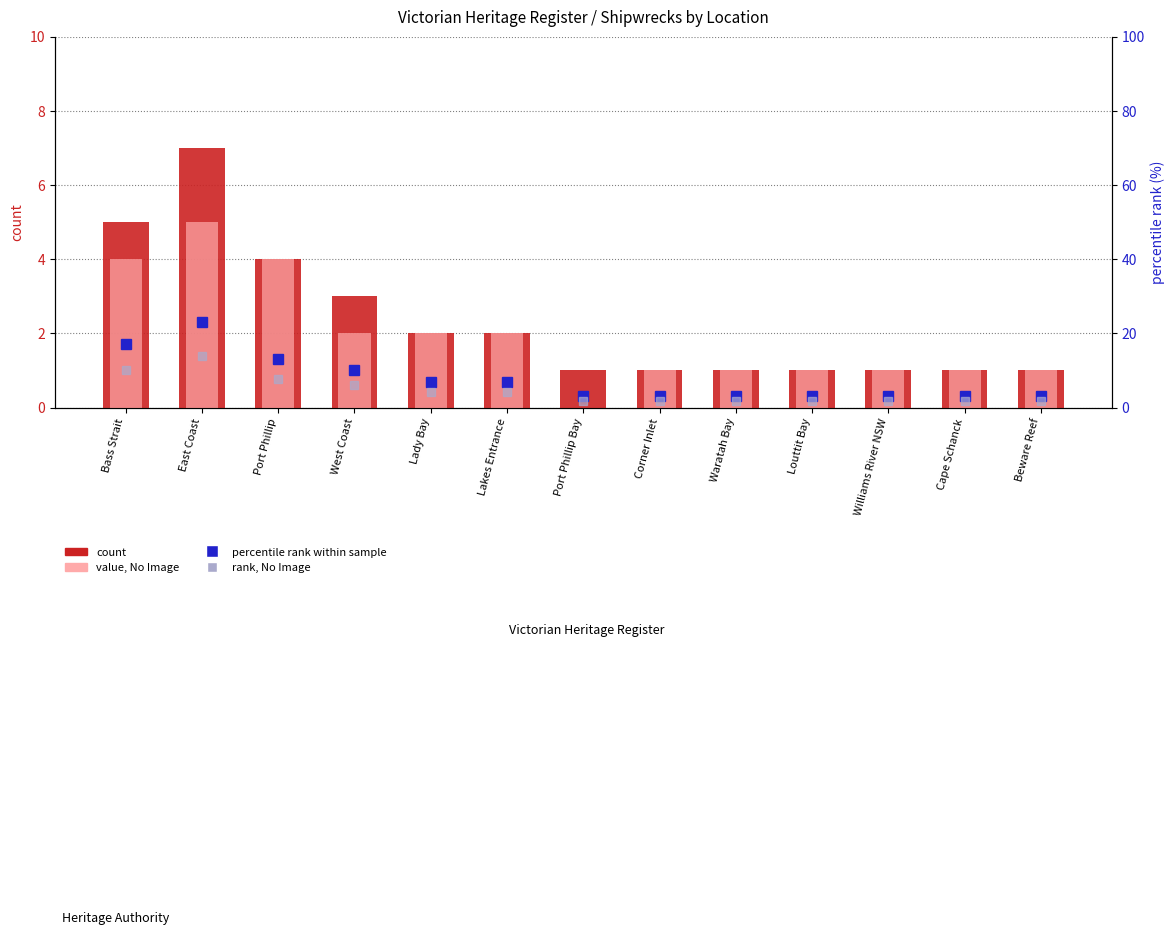

What is the label of the 8th bar from the right?

Lakes Entrance